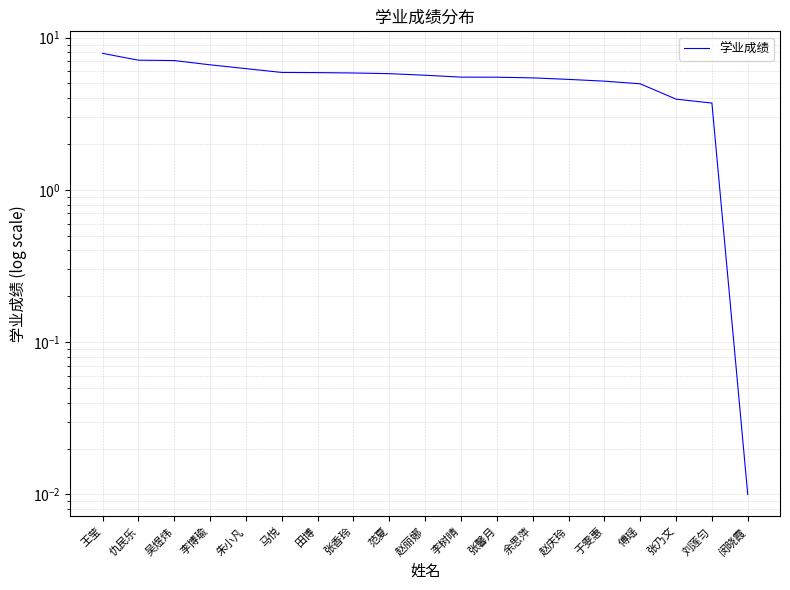

What is the change in value from 仇民乐 to 赵丽娜?

-1.5